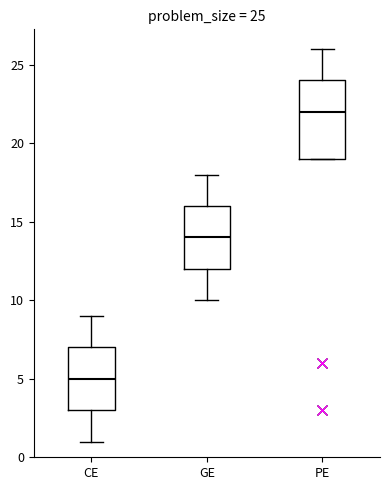

Which box is the tallest, from its lower edge to its upper edge?

PE